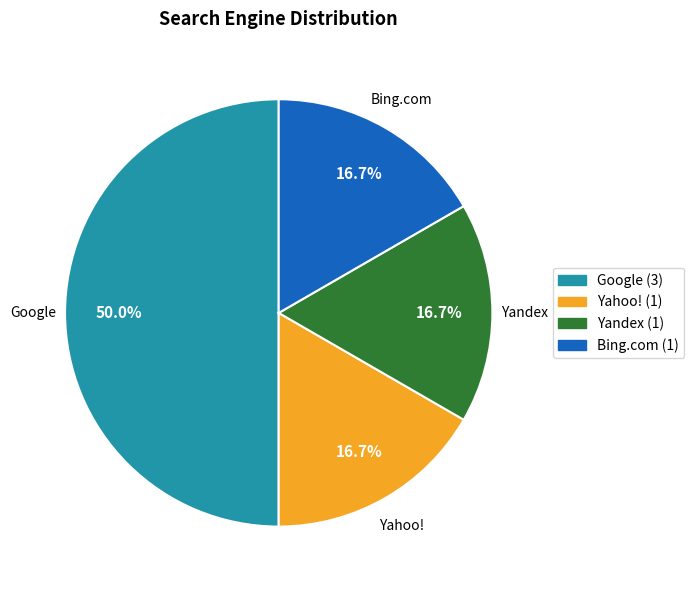

To the nearest percent, what percentage of the pie is Yandex?

17%